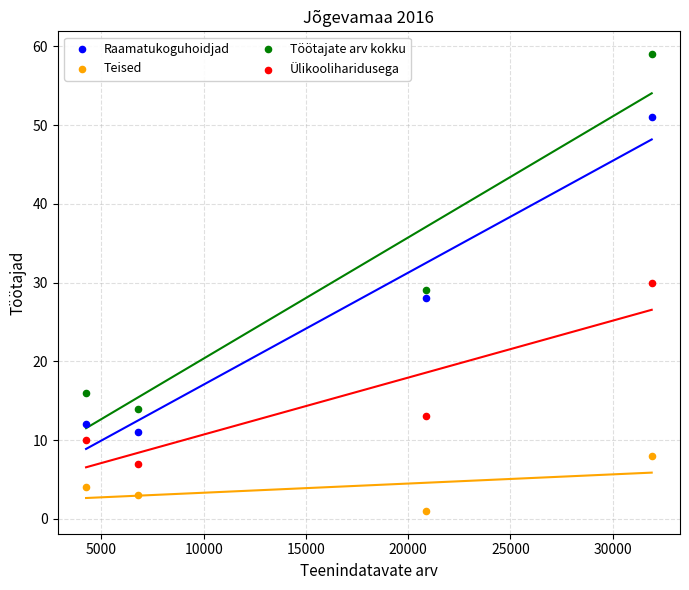

Which series reaches the minimum Y coordinate?

Teised